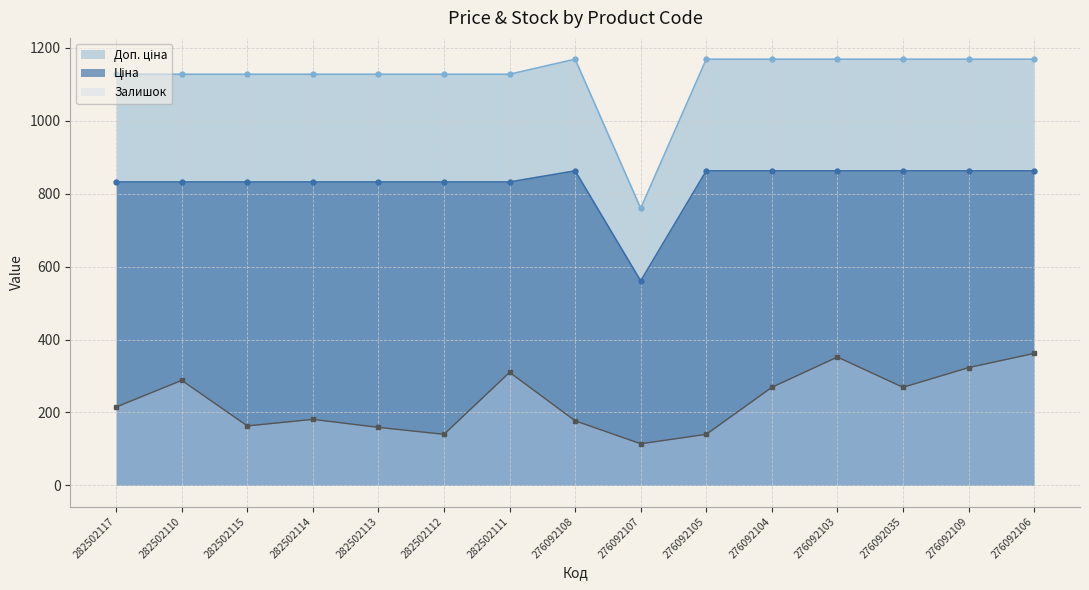

At which category does the chart reach its minimum across all series?

276092107